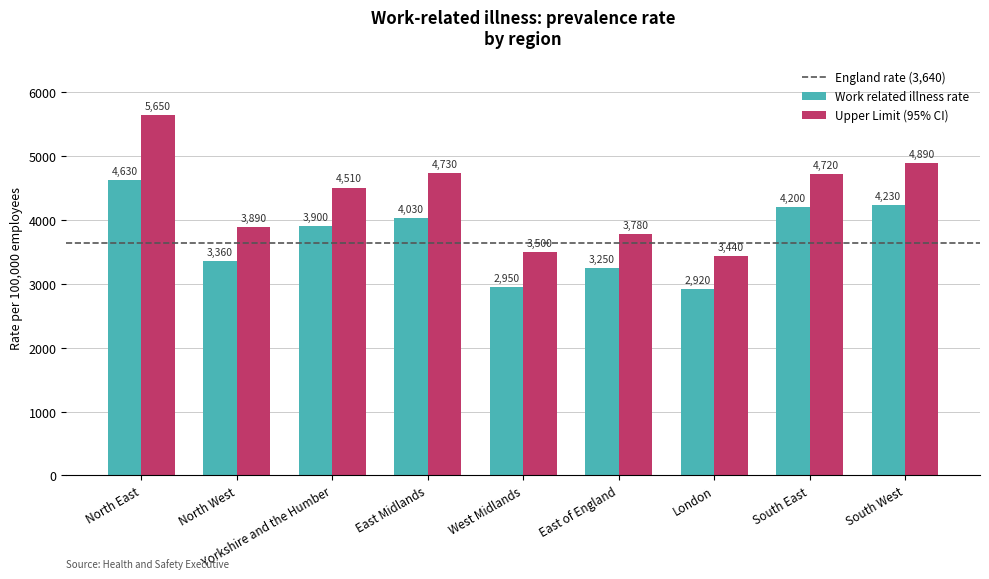

What is the spread (max minus min) of values at East Midlands?

700